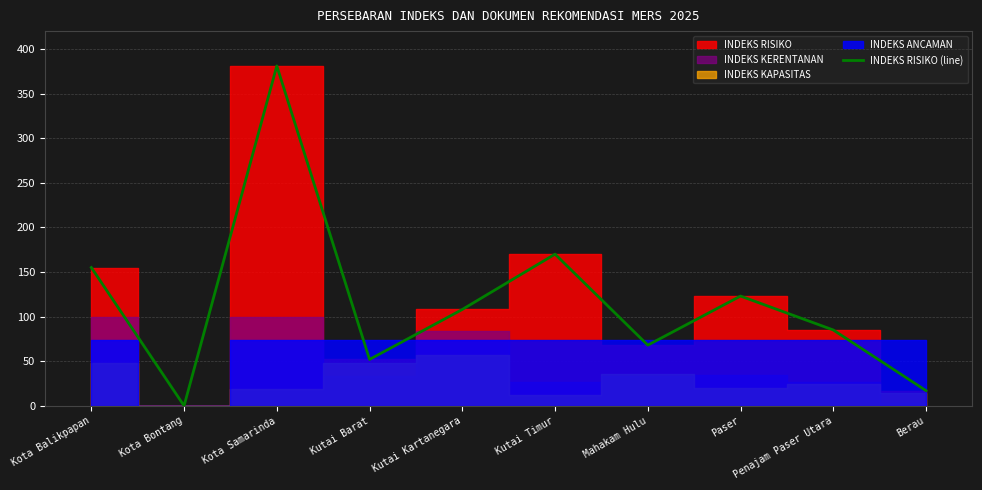

Is it true that the value at Kutai Barat is 81?

False